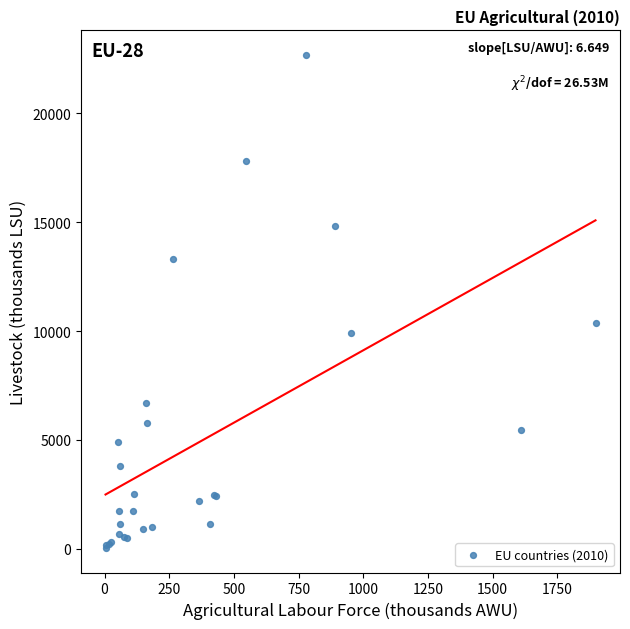

What Y value in the scatter plot is closest to 11357?

10377.2